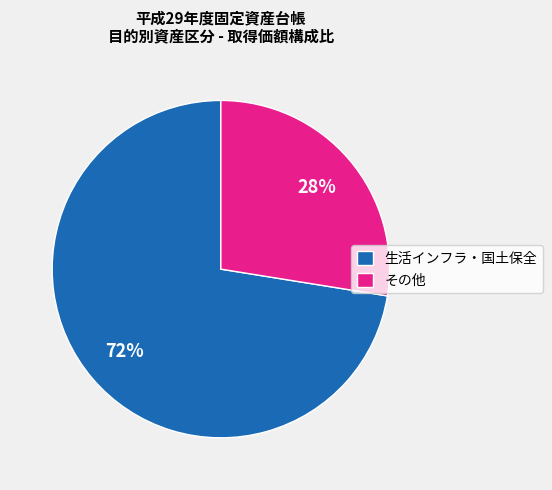

What is the largest slice in the pie chart?

生活インフラ・国土保全